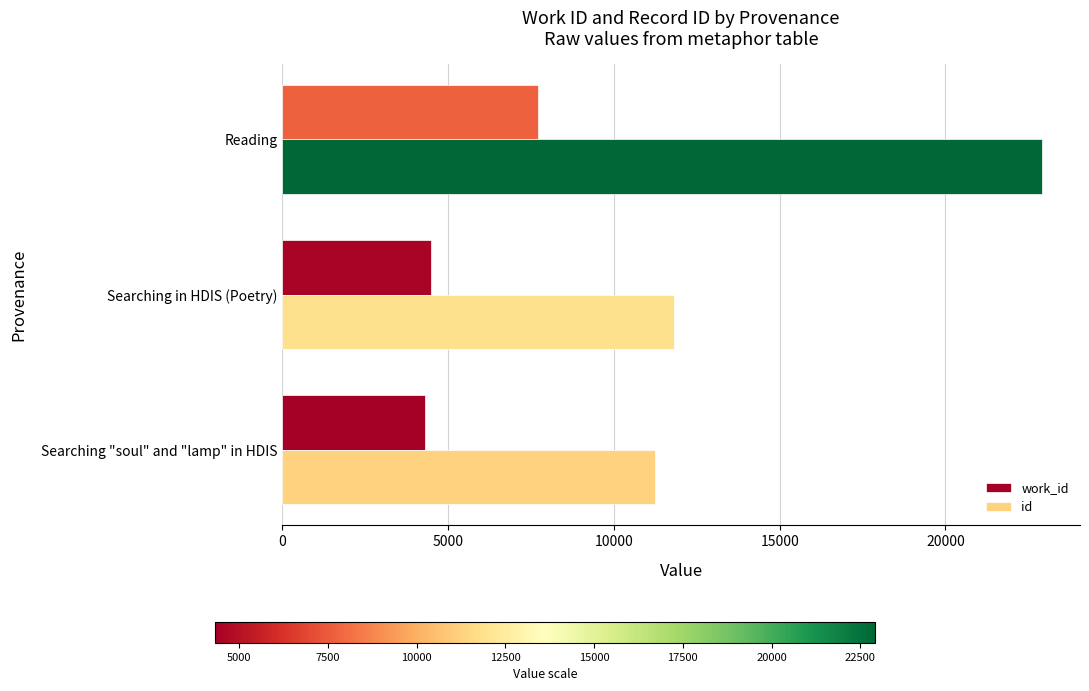

What is the difference between the maximum and minimum values in the work_id series?

3379